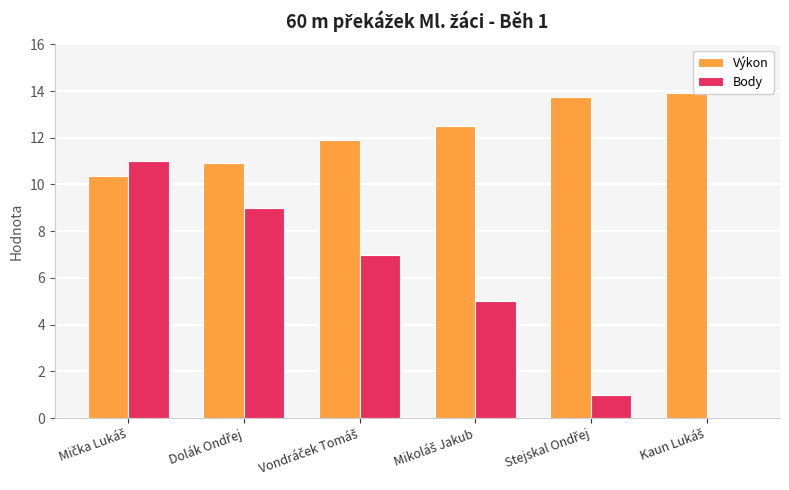

How many groups of bars are there?

6